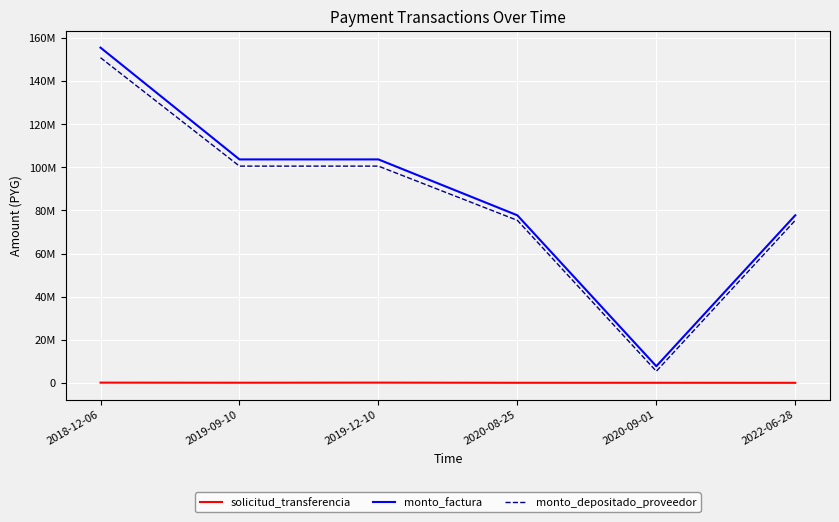

What are all the series names shown in the legend?

solicitud_transferencia, monto_factura, monto_depositado_proveedor